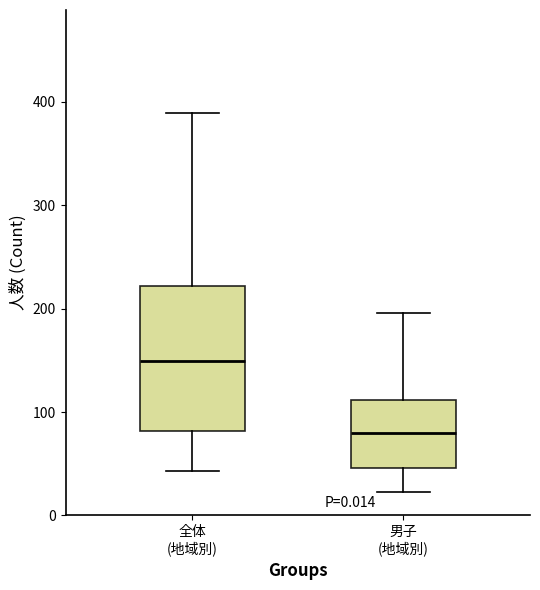

Reading left to right, transcribe this box plot: for each box, give where its median line is, the range the box spans, and where its two whiskers end, as read against the y-axis. The values are not printed on the chart, so give them approximately, as read against the axis.

全体 (地域別): median 150, box 80 to 220, whiskers 40 to 390
男子 (地域別): median 80, box 50 to 110, whiskers 20 to 200